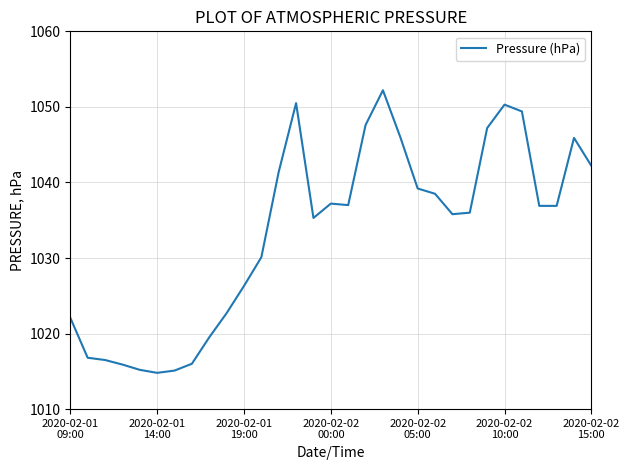

What is the greatest value displayed?

1052.2